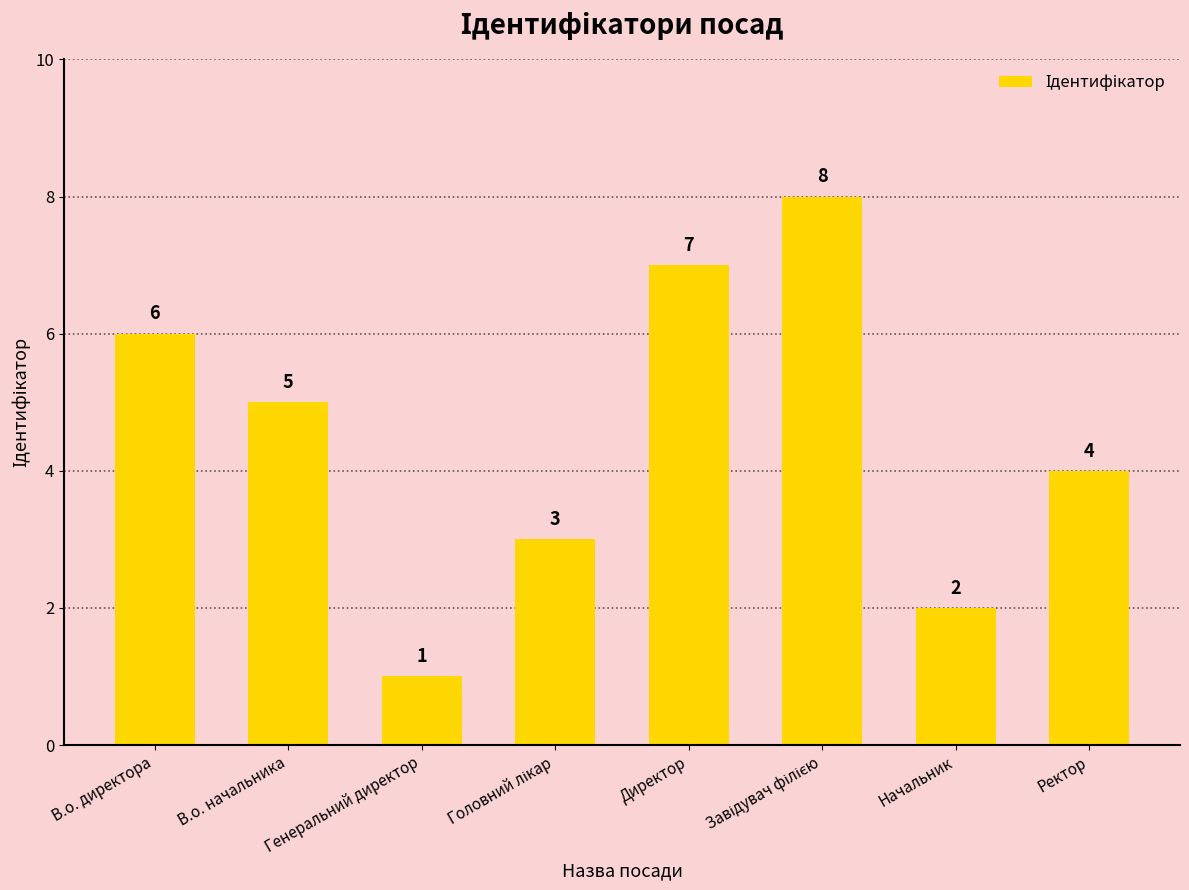

Where does the data first go above 5?

В.о. директора